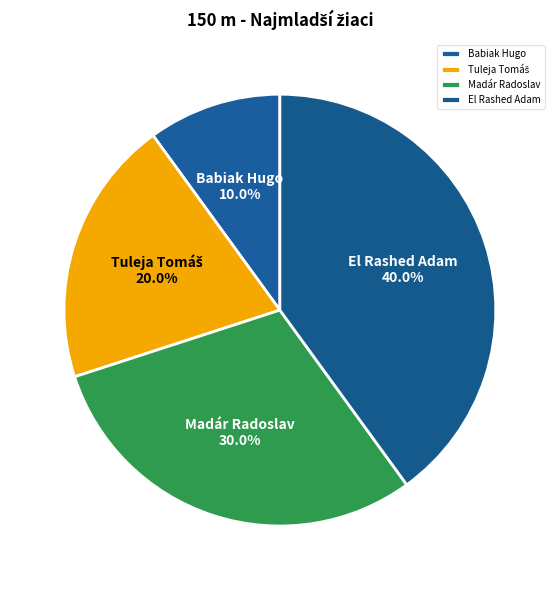

Does Madár Radoslav represent more than half of the total?

No